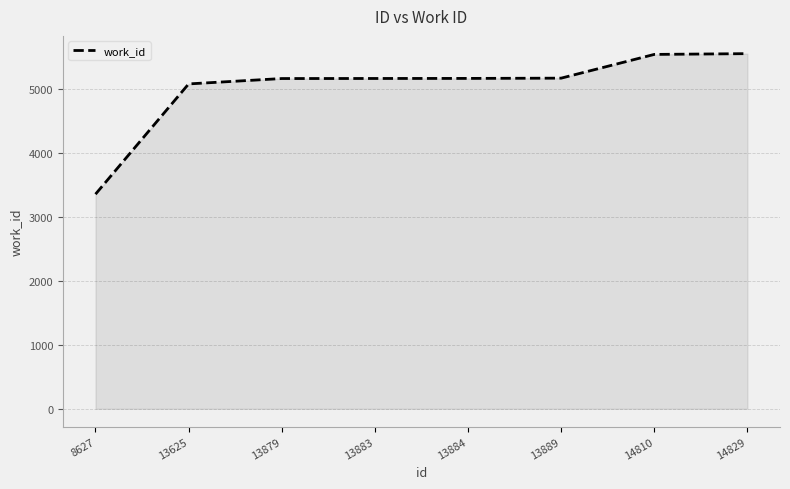

What is the ratio of the value at 13879 to the value at 14810?

0.9